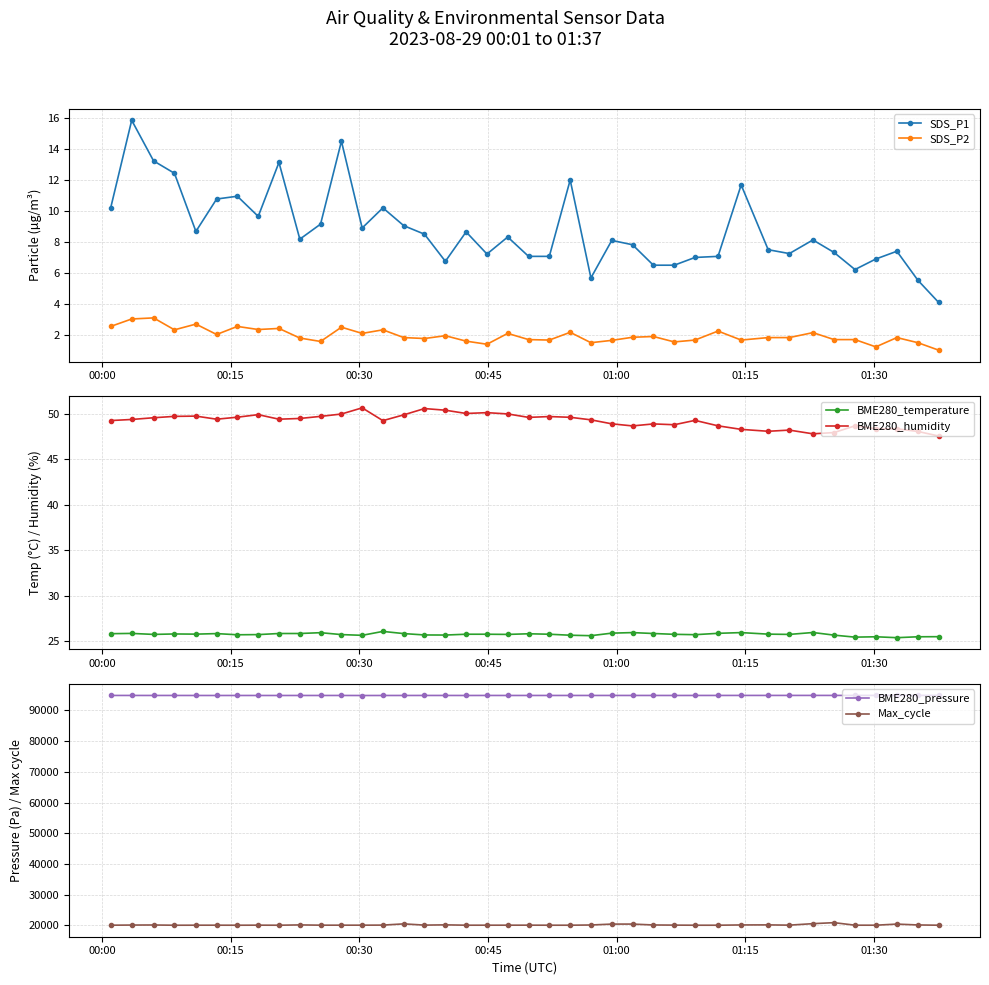

Is this an area chart (filled region under the line)?

No